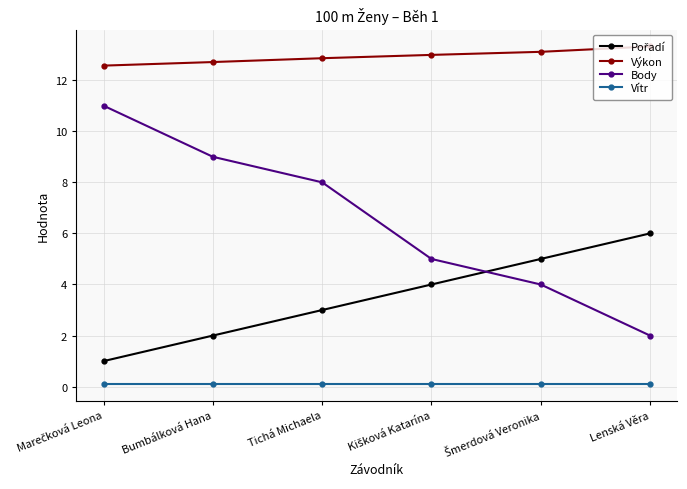

At how many categories does at least one series exceed 12?

6